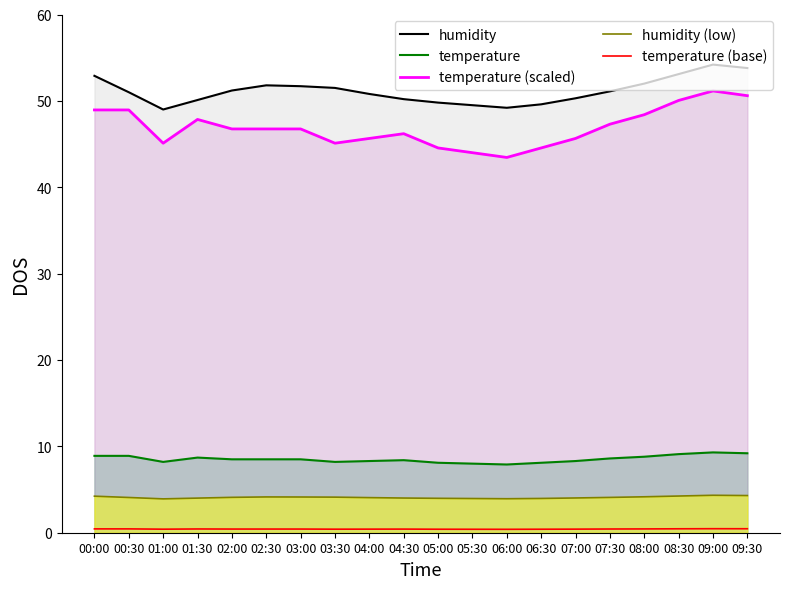

List the labels in order of temperature value, largest first.

09:00, 09:30, 08:30, 00:00, 00:30, 08:00, 01:30, 07:30, 02:00, 02:30, 03:00, 04:30, 04:00, 07:00, 01:00, 03:30, 05:00, 06:30, 05:30, 06:00